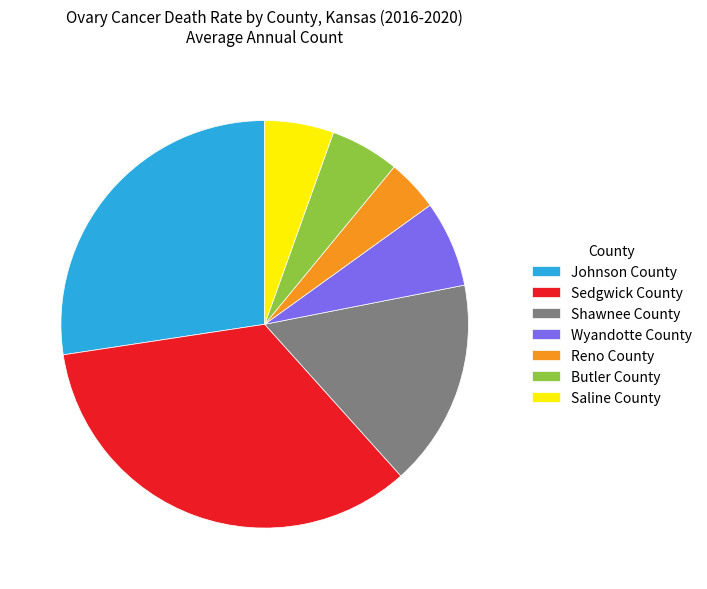

Which has a higher value, Sedgwick County or Wyandotte County?

Sedgwick County